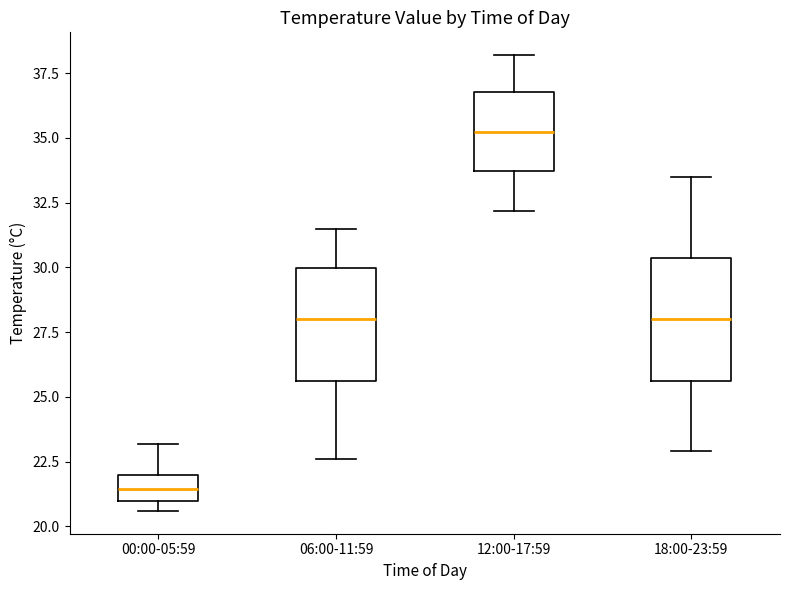

Reading left to right, transcribe this box plot: for each box, give where its median line is, the range the box spans, and where its two whiskers end, as read against the y-axis. The values are not printed on the chart, so give them approximately, as read against the axis.

00:00-05:59: median 21.5, box 21.0 to 22.0, whiskers 20.5 to 23.0
06:00-11:59: median 28.0, box 25.5 to 30.0, whiskers 22.5 to 31.5
12:00-17:59: median 35.5, box 33.5 to 37.0, whiskers 32.0 to 38.0
18:00-23:59: median 28.0, box 25.5 to 30.5, whiskers 23.0 to 33.5